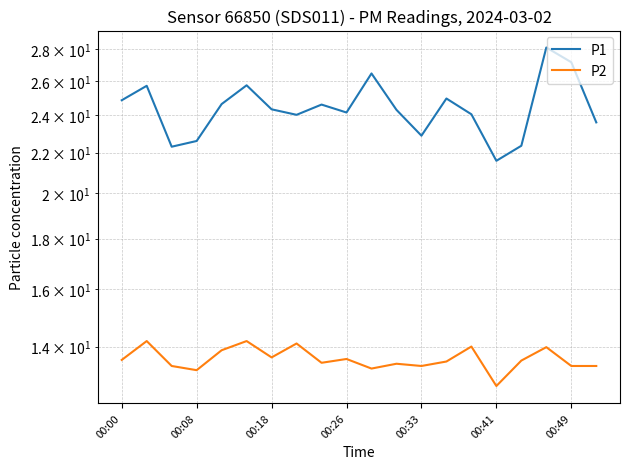

What is the difference between the P1 values at 9 and 7?

0.1